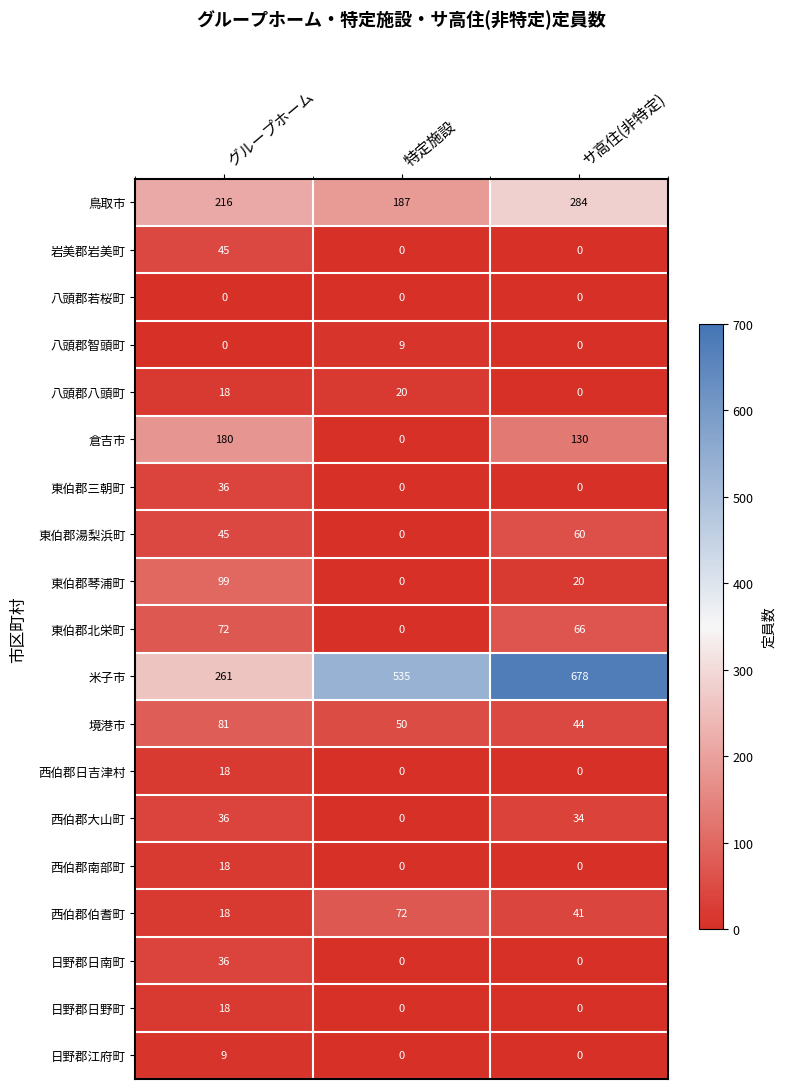

At which category is the sum across all series the highest?

サ高住(非特定)